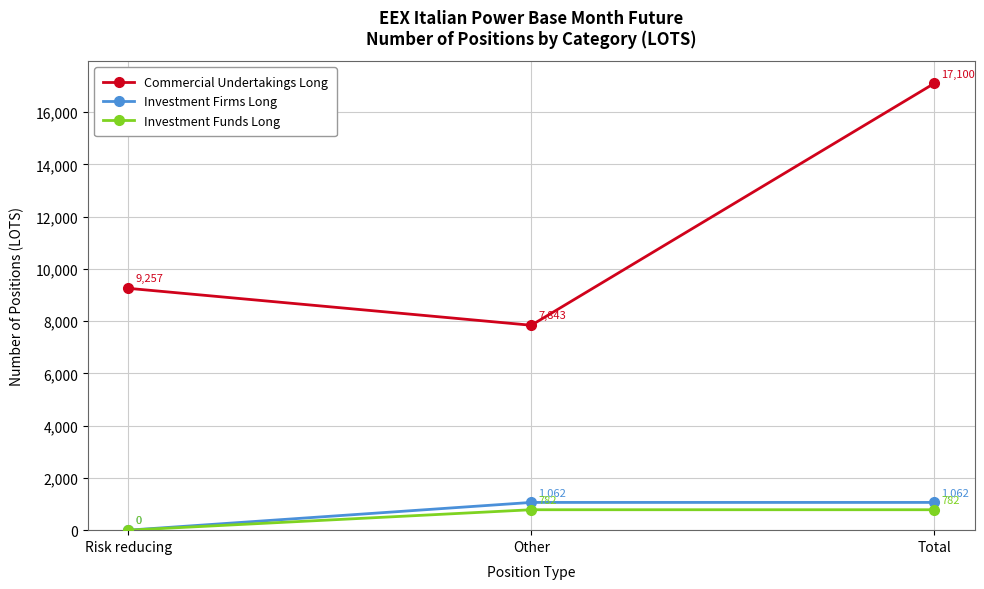

What is the total value across all series at Total?

18944.0